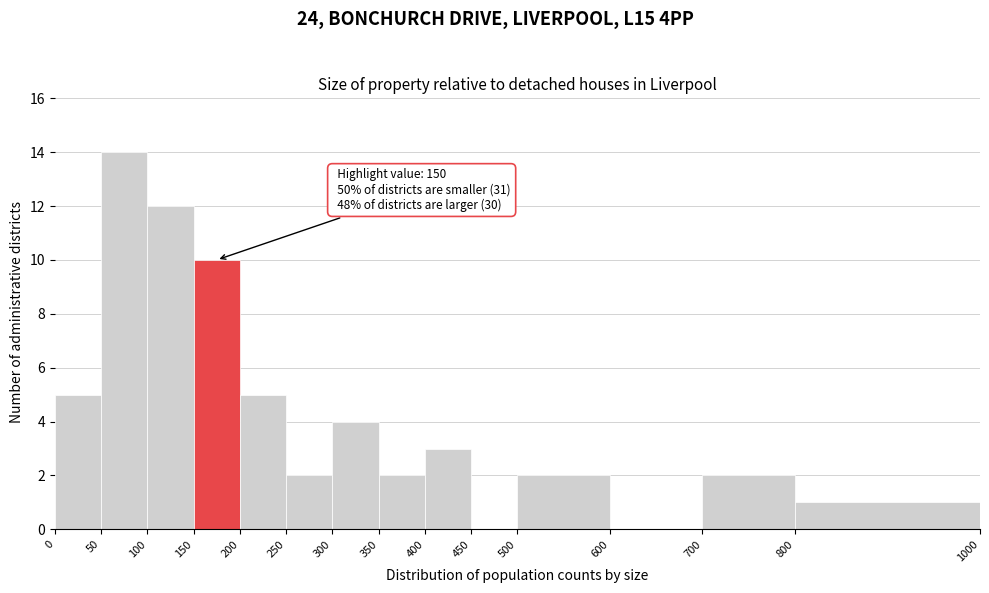

Which range on the x-axis has the tallest bar?

50 to 100